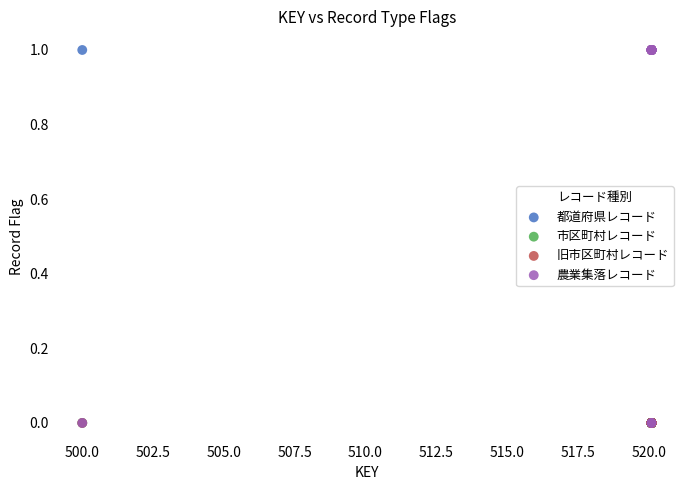

What are all the series names shown in the legend?

都道府県レコード, 市区町村レコード, 旧市区町村レコード, 農業集落レコード